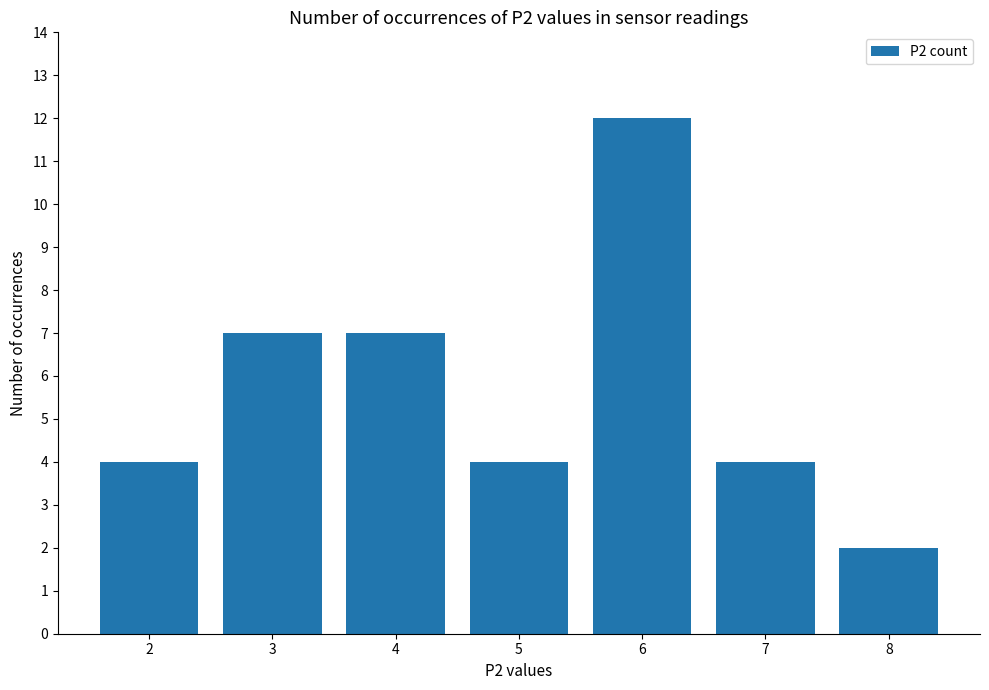

What is the maximum value shown in the chart?

12